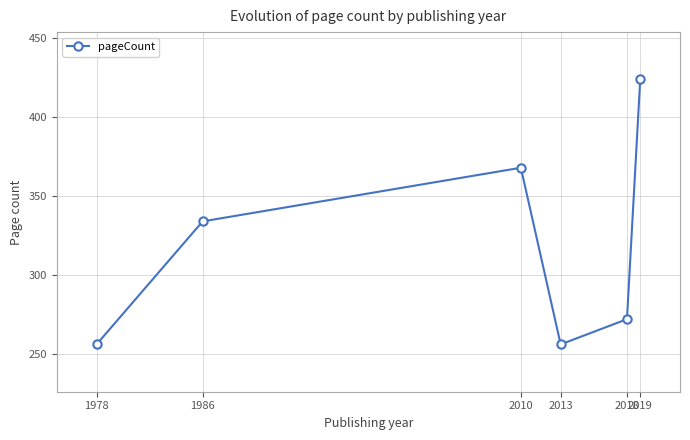

Does the chart display data point markers on the line(s)?

Yes